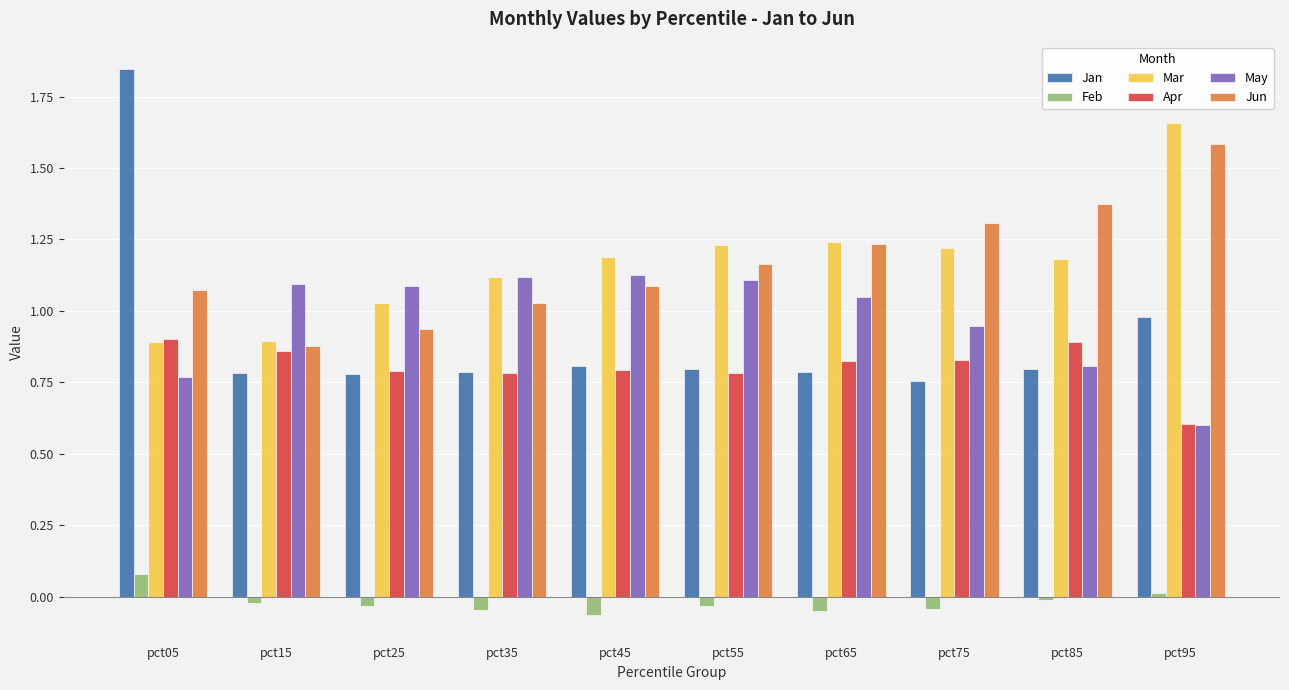

Is the value of Mar at pct45 greater than the value of Feb at pct45?

Yes